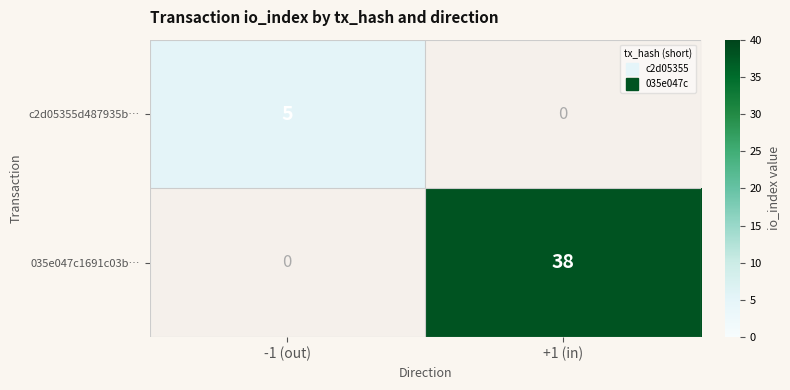

Which category has the highest value in the c2d05355d487935b… series?

-1 (out)